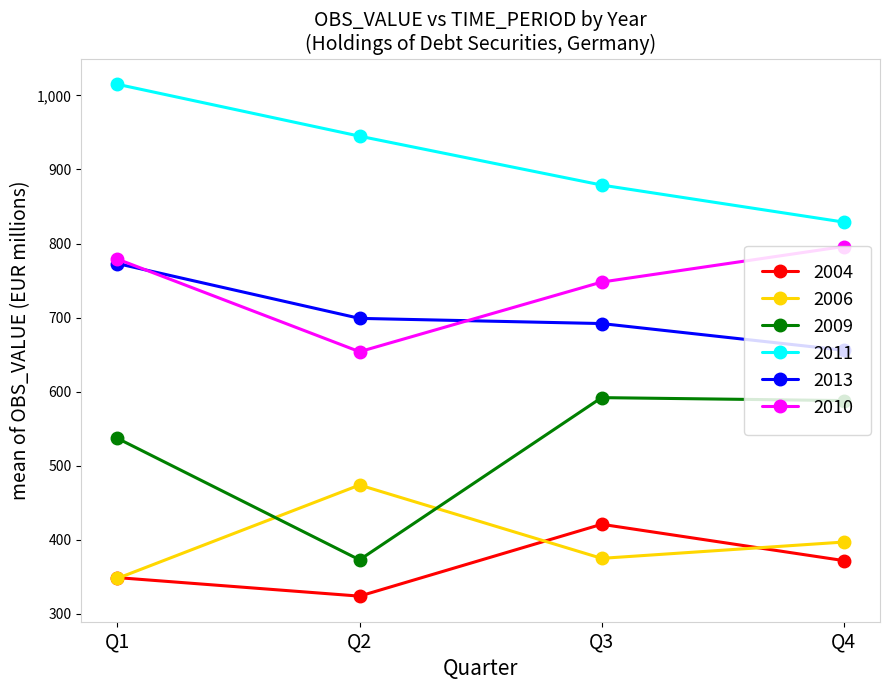

Which category has the highest value in the 2011 series?

Q1